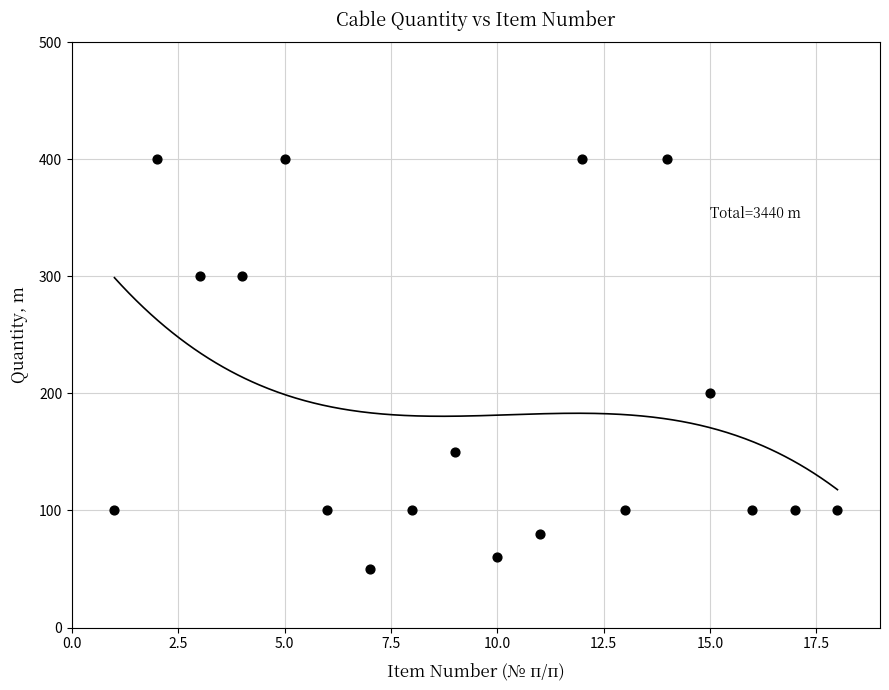

What is the range of X values (max minus min)?

17